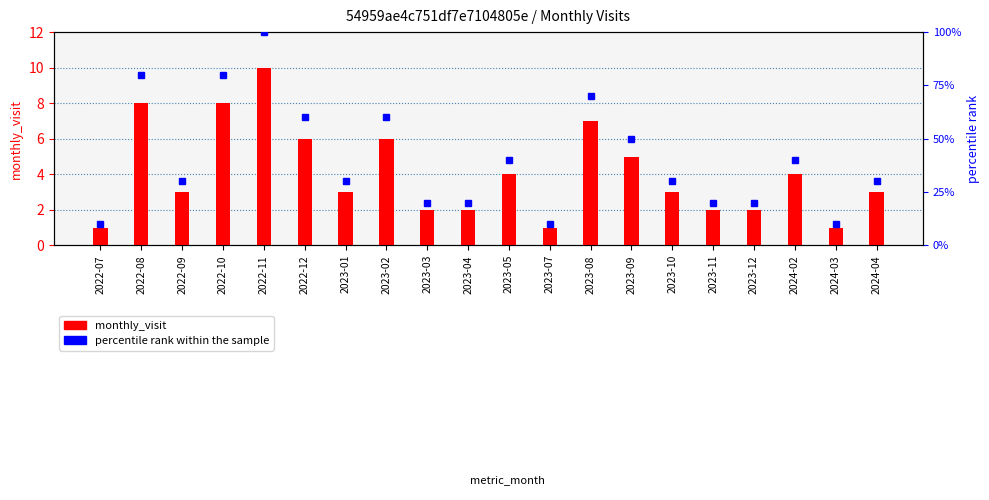

Are the bars horizontal?

No